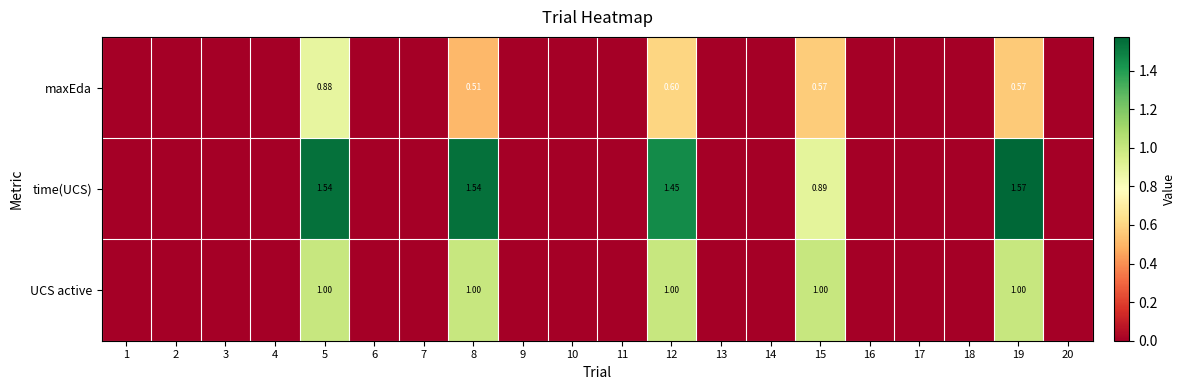

Is it true that maxEda equals -0.3 at 1?

False